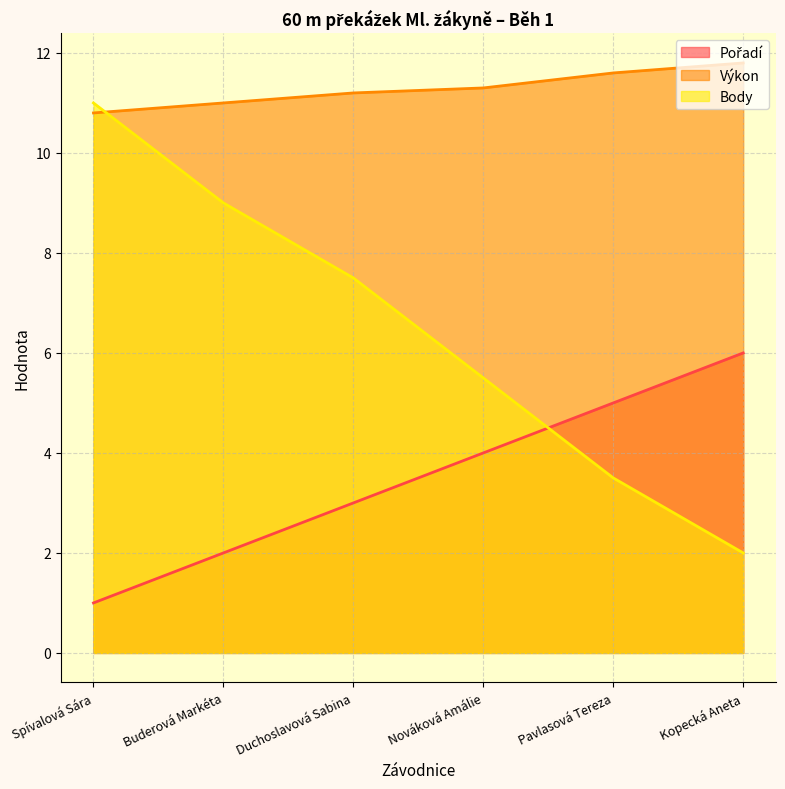

Rank the series by their average value, from highest to lowest.

Výkon, Body, Pořadí